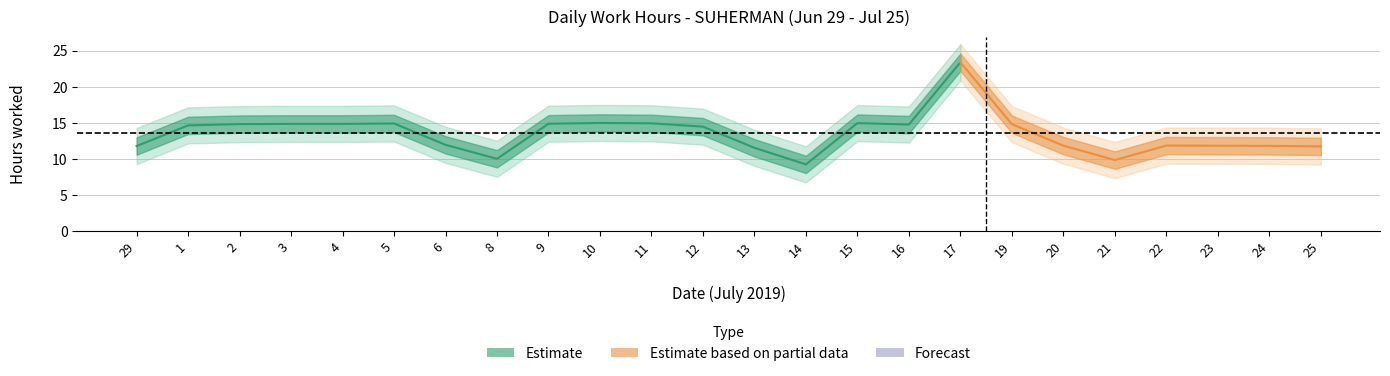

At which label does the data first exceed 14?

1